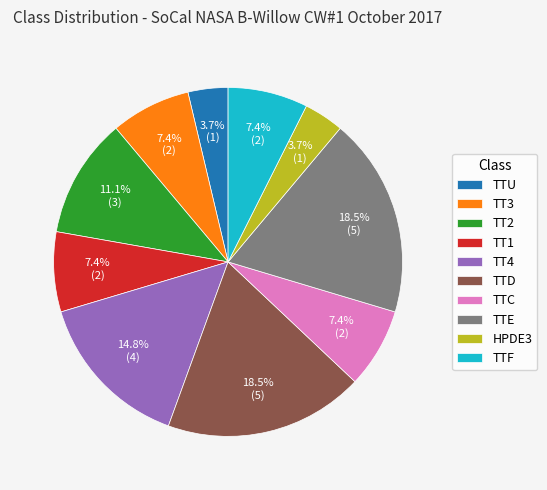

To the nearest percent, what percentage of the pie is TT4?

15%